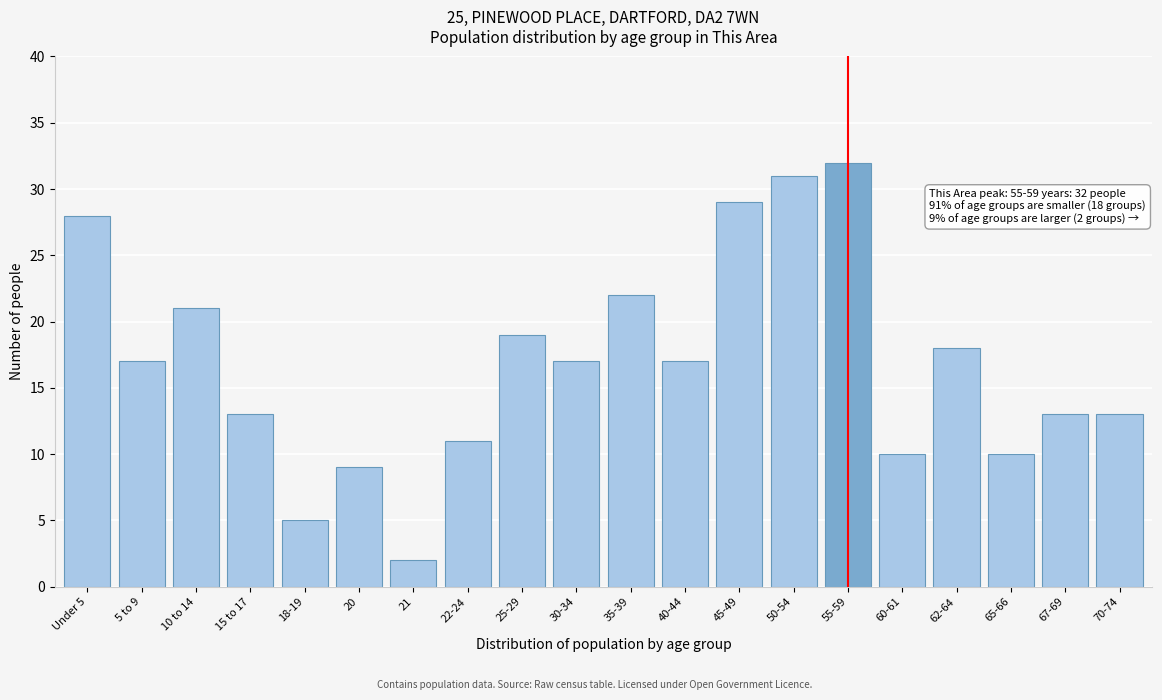

Reading right to left, extract all data points from this chart.

13	13	10	18	10	32	31	29	17	22	17	19	11	2	9	5	13	21	17	28